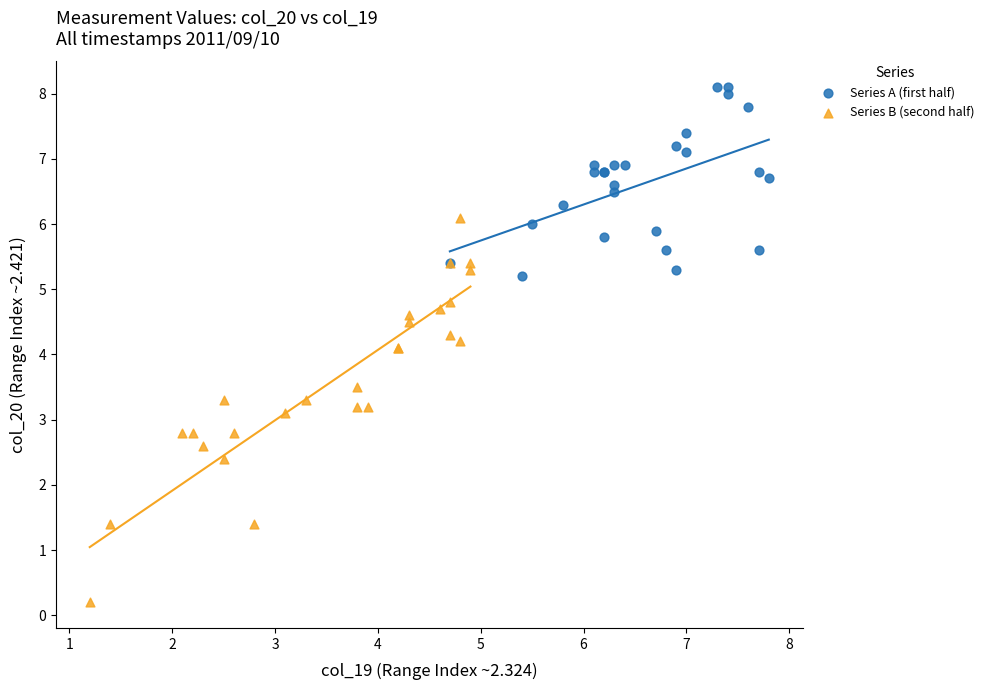

Which series reaches the minimum Y coordinate?

Series B (second half)